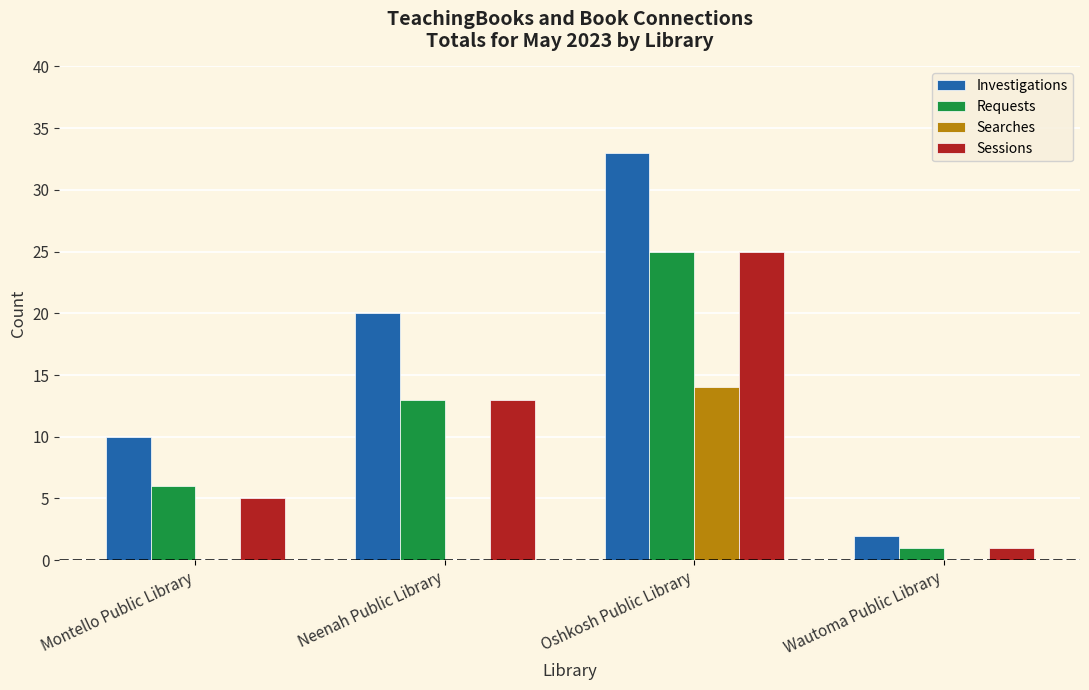

The value of Sessions at Oshkosh Public Library is 39. True or false?

False